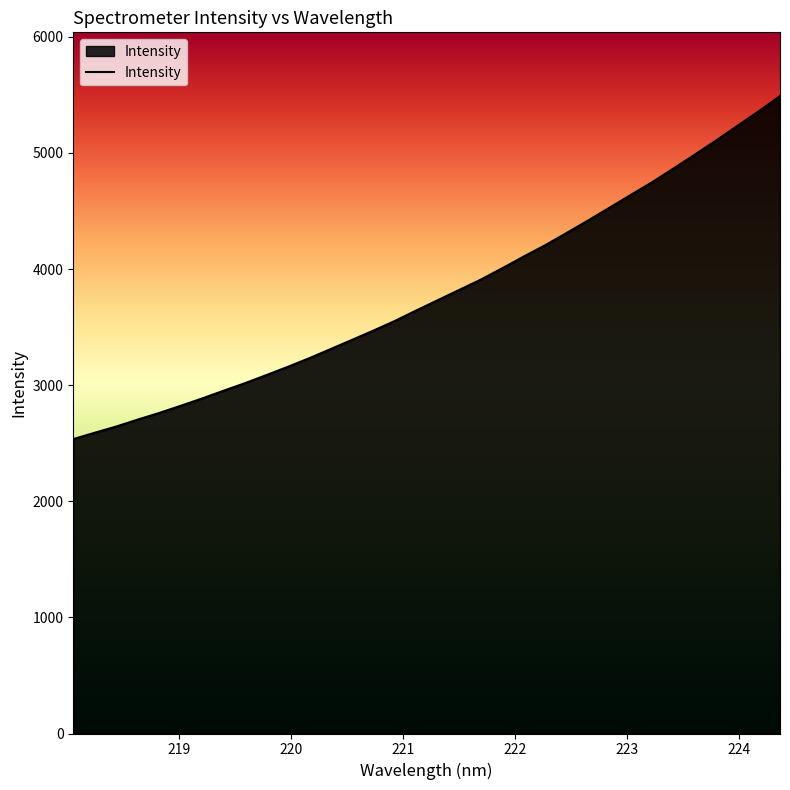

What is the smallest value displayed?

2535.7